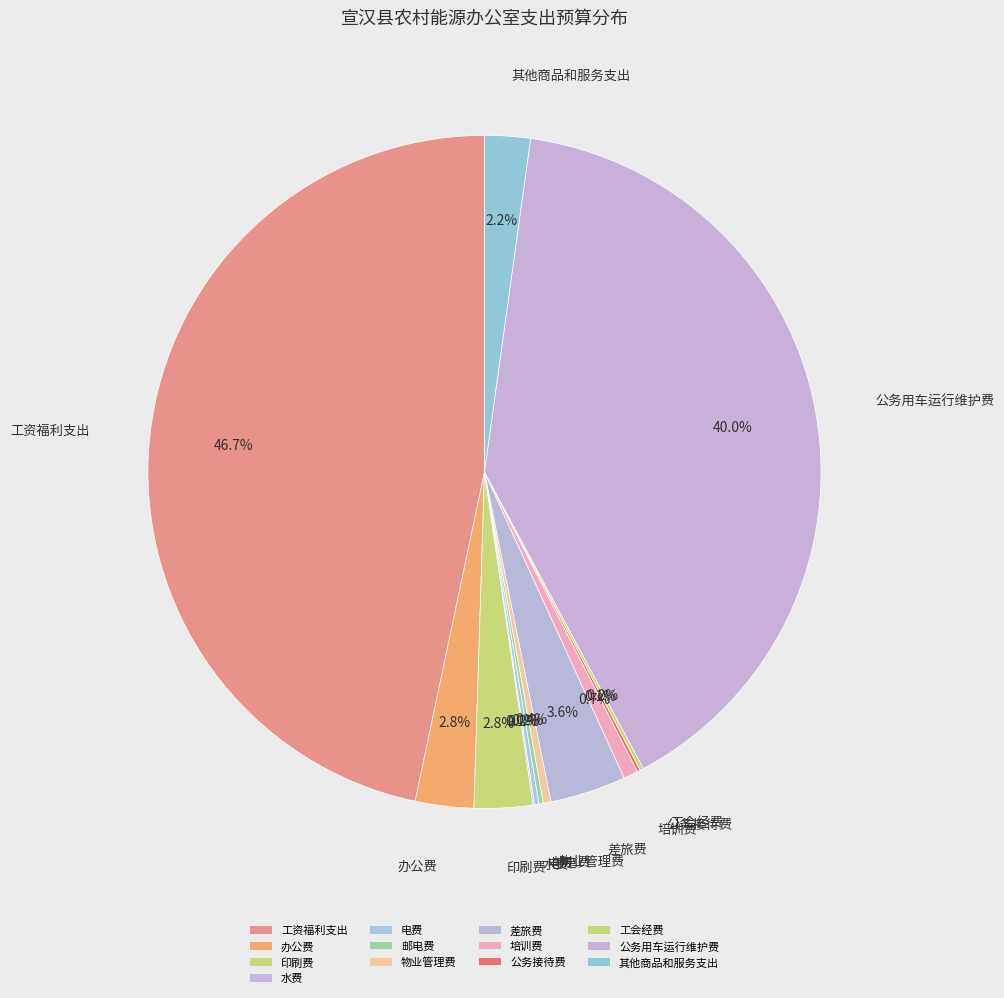

What portion of the pie excludes 办公费?

97.2%